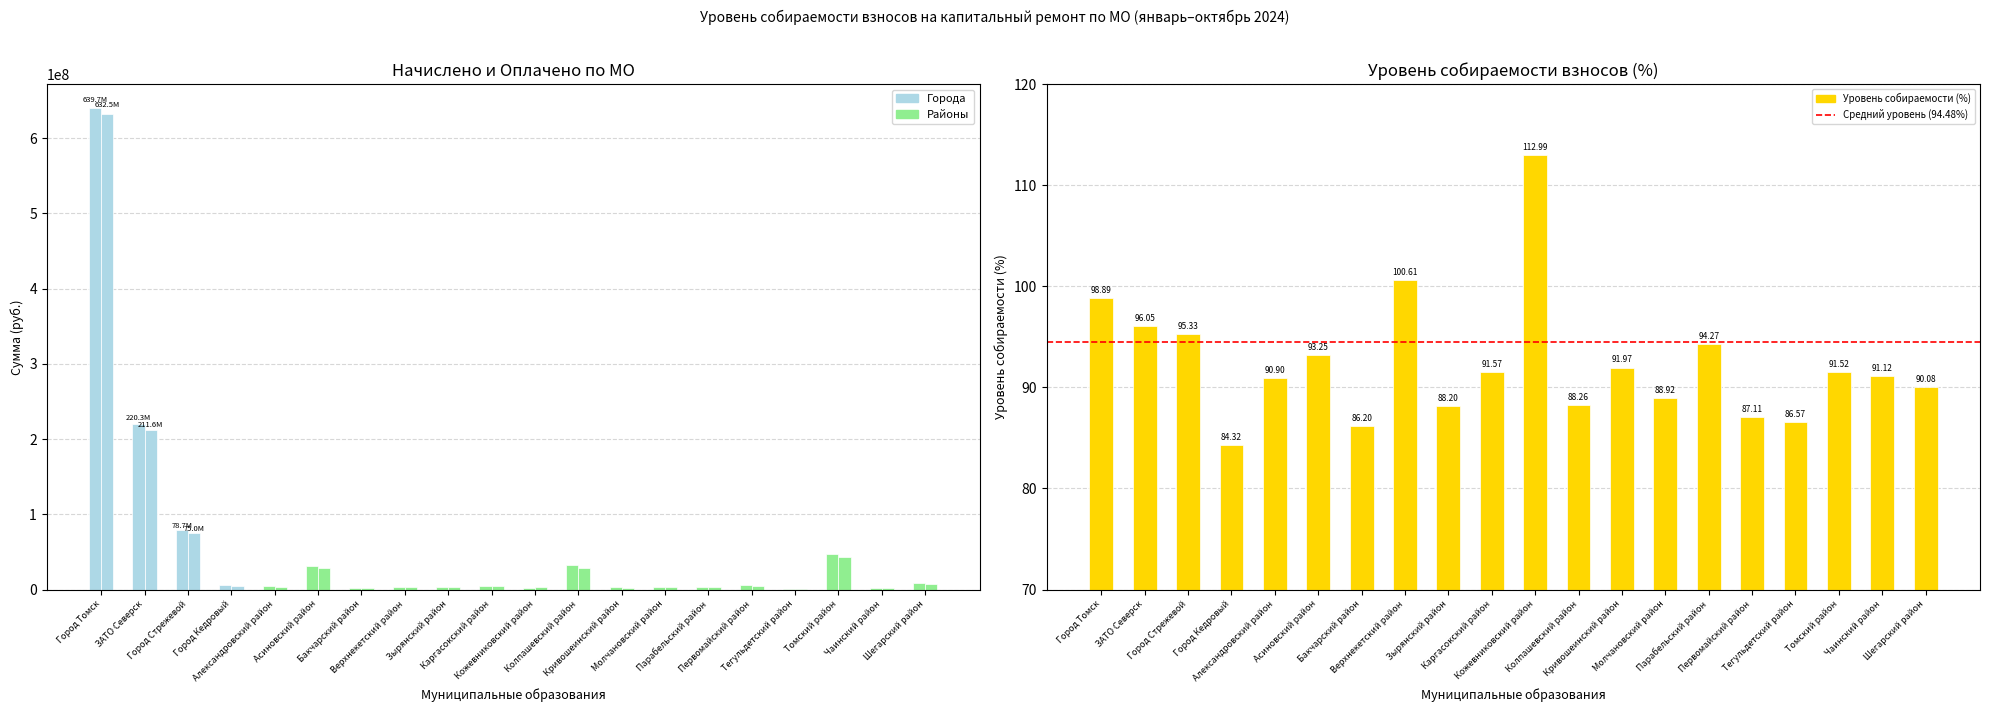

At which label does Оплачено reach its minimum?

Тегульдетский район